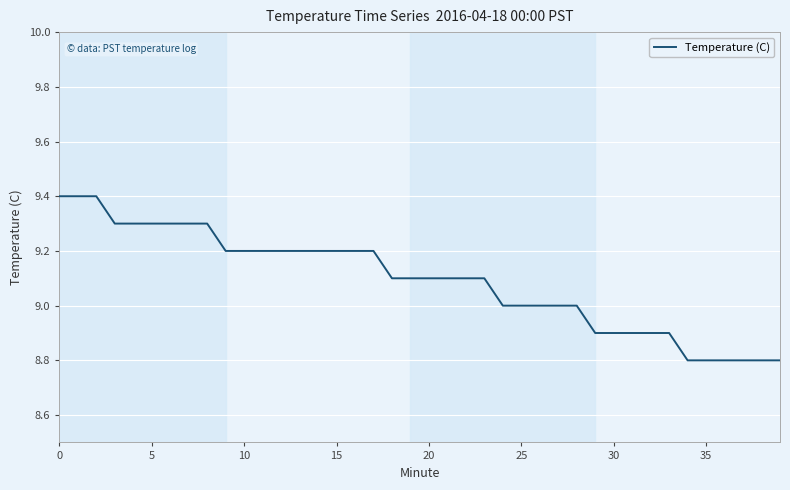

What is the maximum value shown in the chart?

9.4